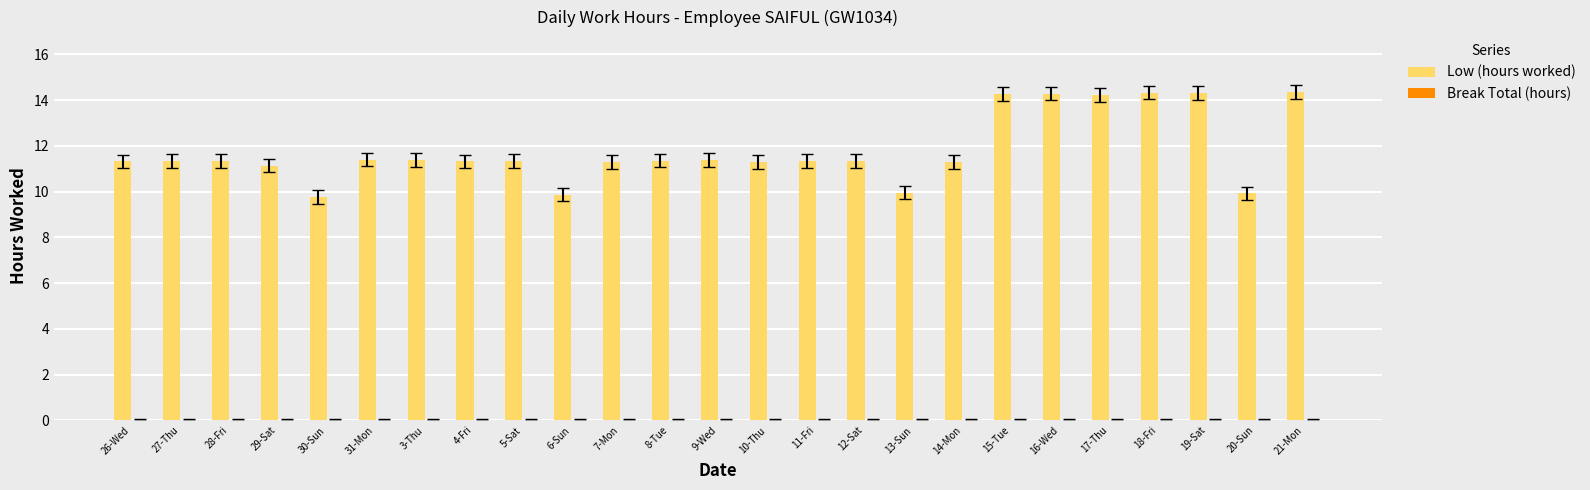

Is it true that the value at 8-Tue is 7.8?

False